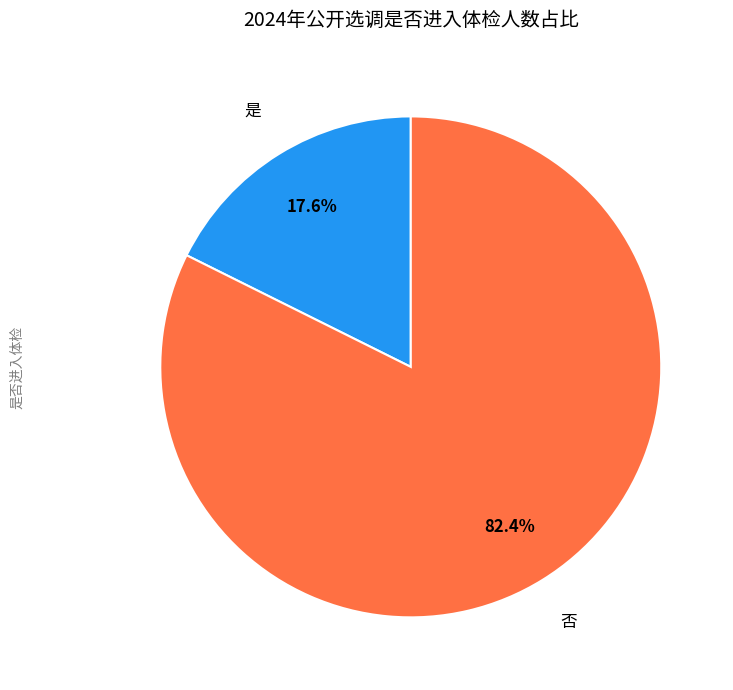

How many slices are in this pie chart?

2